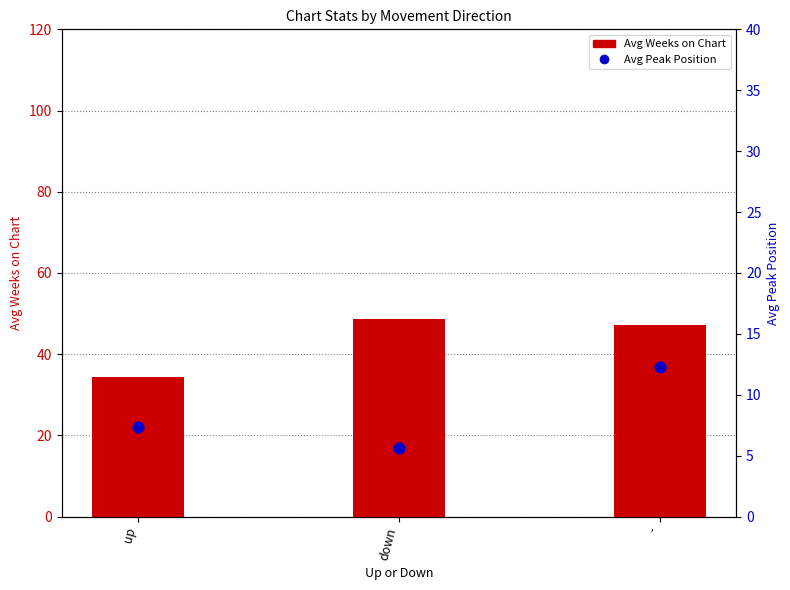

What are all the series names shown in the legend?

Avg Weeks on Chart, Avg Peak Position